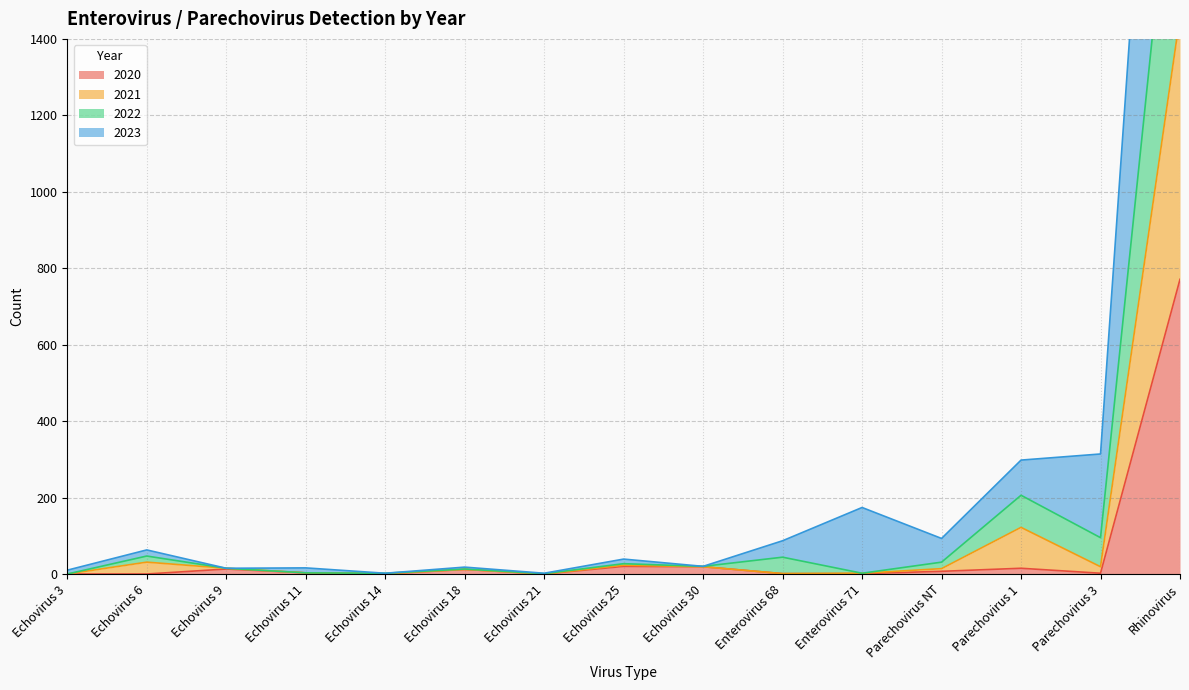

In 2021, how many points are higher than both neighbors (excluding endpoints)?

5